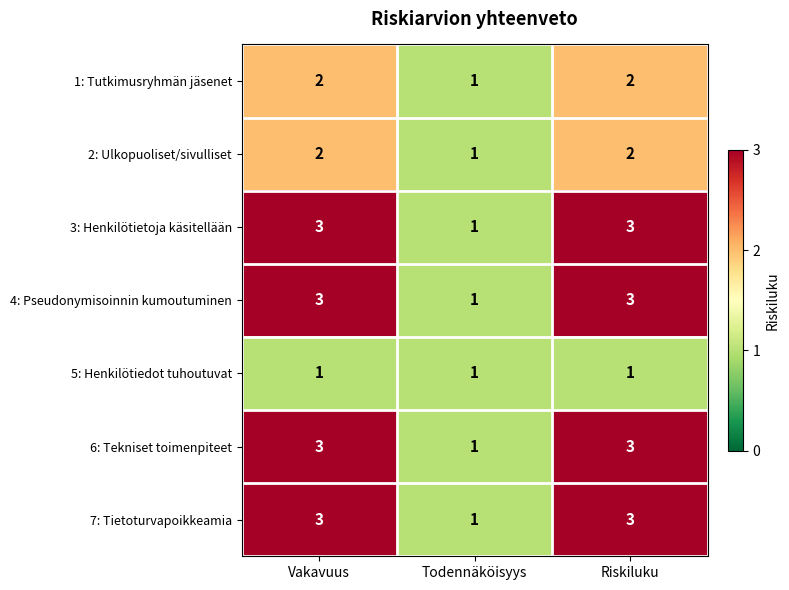

Reading left to right, transcribe all the data shown in this chart.

1: Tutkimusryhmän jäsenet: 2	1	2
2: Ulkopuoliset/sivulliset: 2	1	2
3: Henkilötietoja käsitellään: 3	1	3
4: Pseudonymisoinnin kumoutuminen: 3	1	3
5: Henkilötiedot tuhoutuvat: 1	1	1
6: Tekniset toimenpiteet: 3	1	3
7: Tietoturvapoikkeamia: 3	1	3